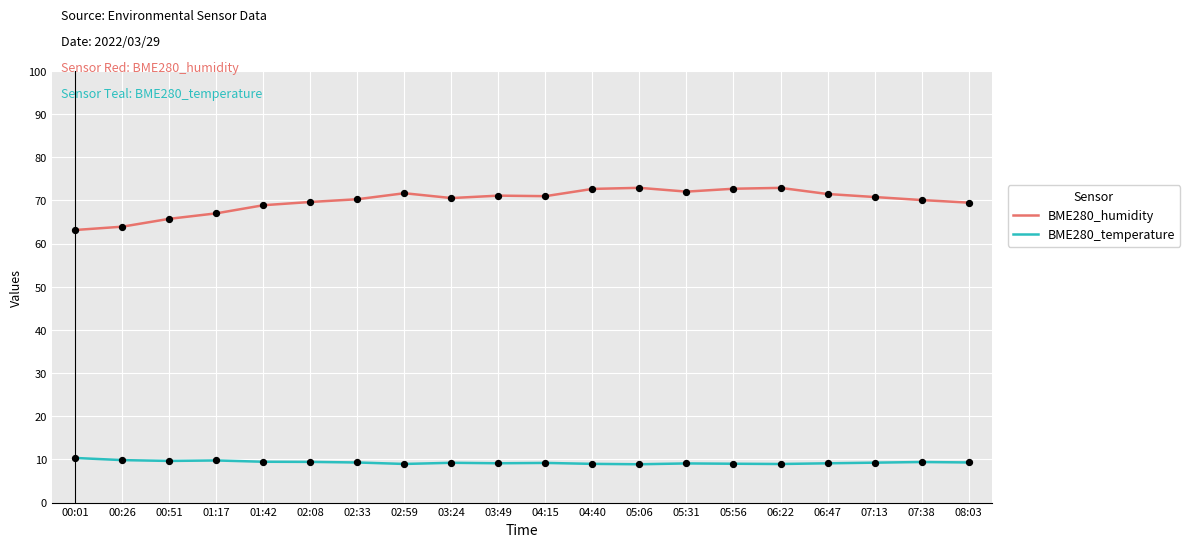

Which series has the widest spread of values?

BME280_humidity